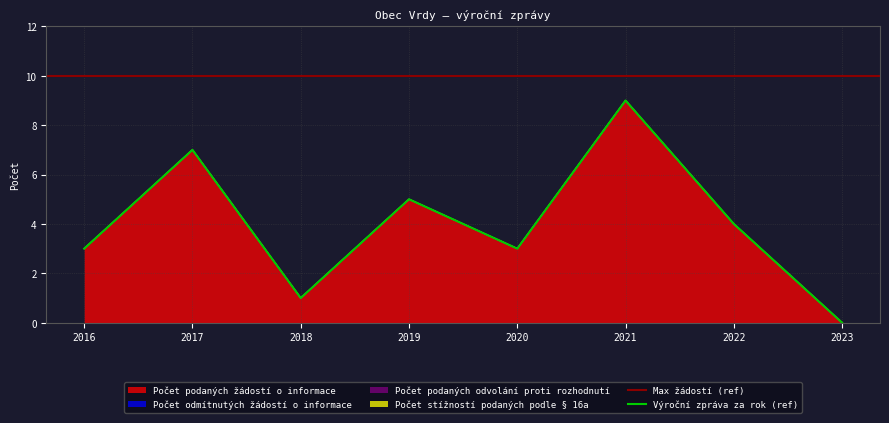

List the series in order of their peak value, lowest first.

Počet odmítnutých žádostí o informace, Počet podaných odvolání proti rozhodnutí, Počet stížností podaných podle § 16a, Počet podaných žádostí o informace